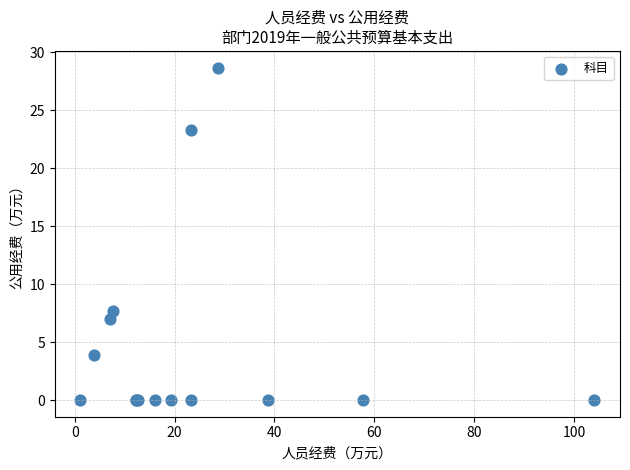

What Y value in the scatter plot is closest to 14?

7.7